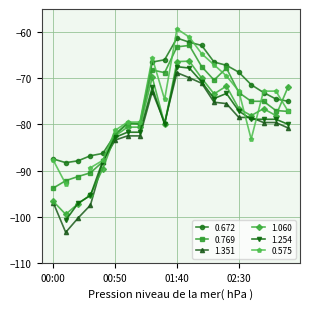

Between which two adjacent categories do 1.060 and 1.351 first intersect?

00:30 and 00:40